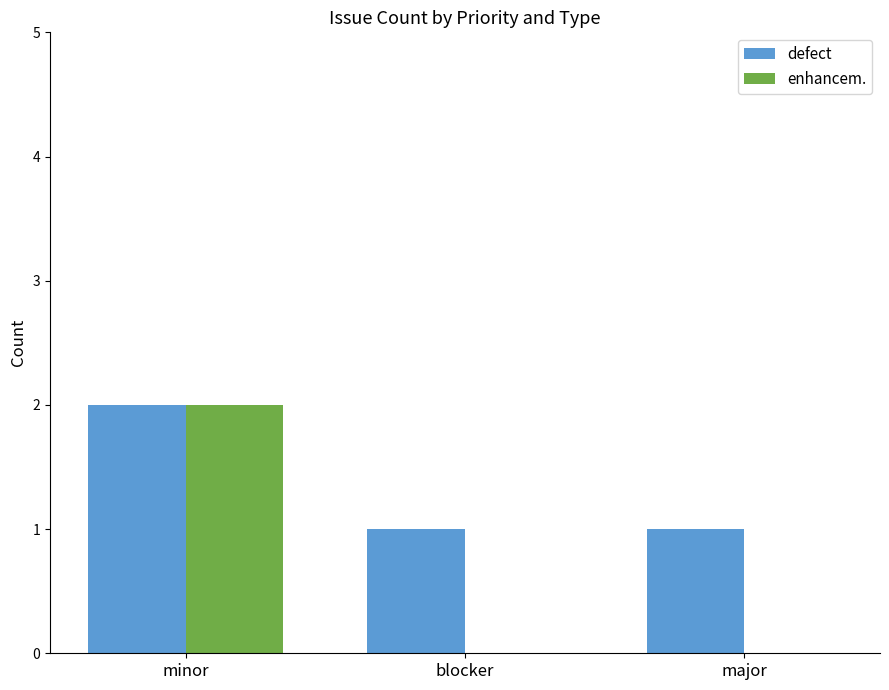

What is the sum of the enhancem. values at minor and major?

2